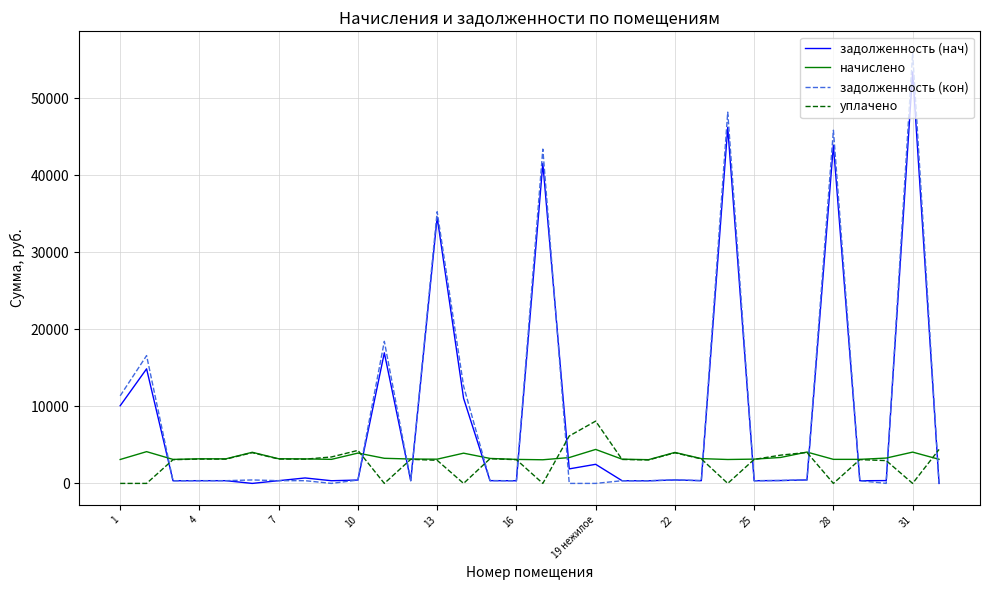

What is the highest value of the уплачено series?

8087.8